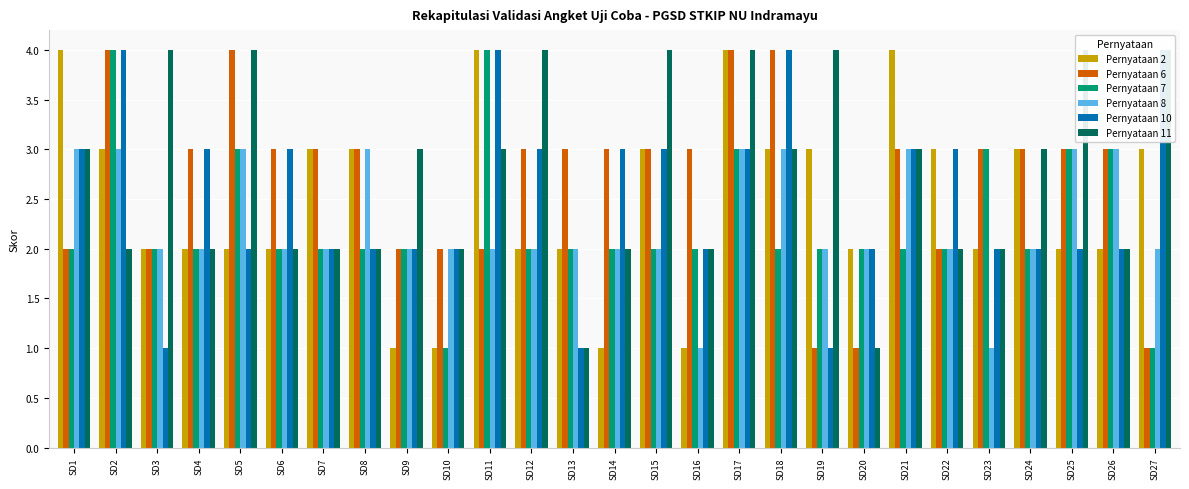

At which category is the sum across all series the highest?

SD17